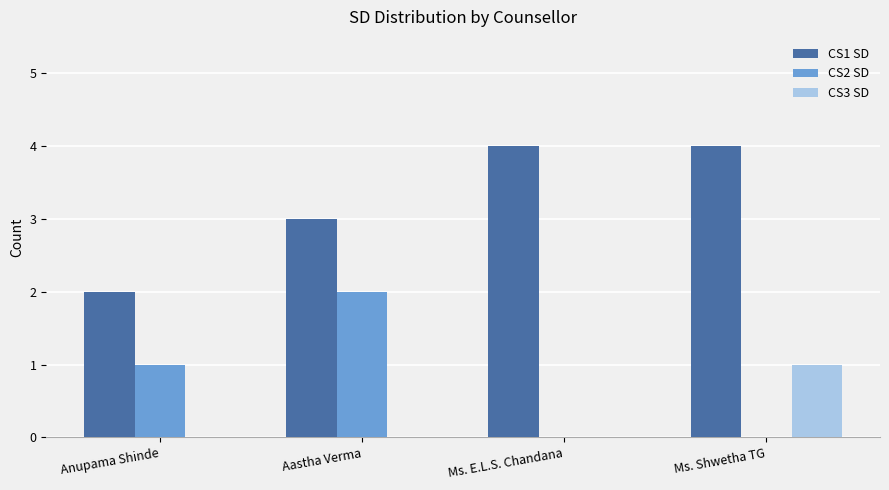

What is the maximum value shown in the chart?

4